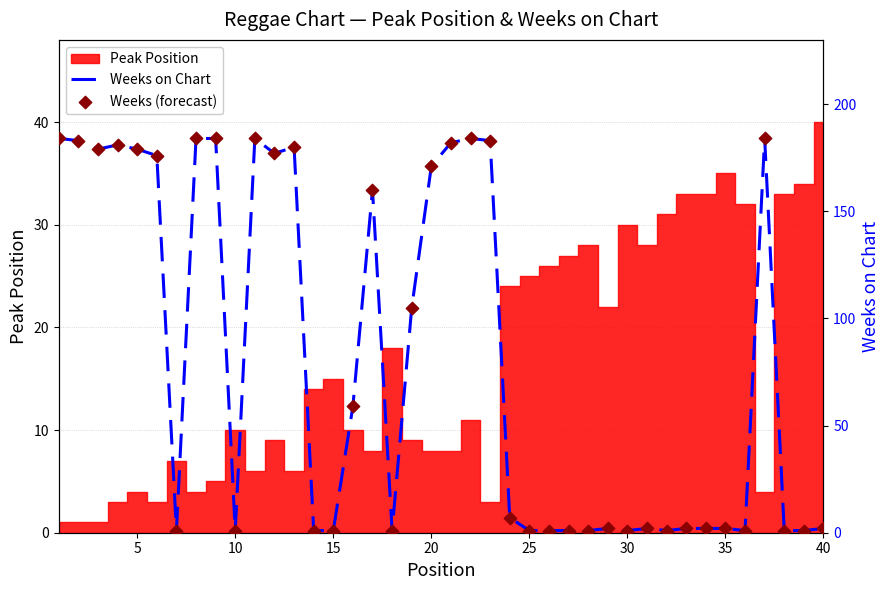

Which series has the largest Y range (max minus min)?

Weeks on Chart